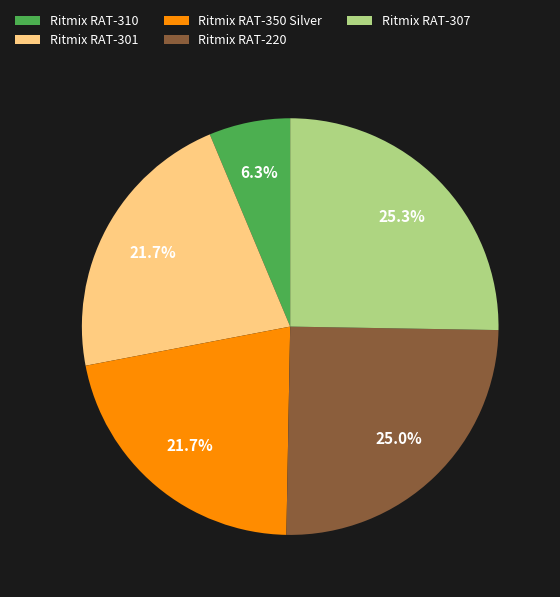

What is the smallest slice in the pie chart?

Ritmix RAT-310